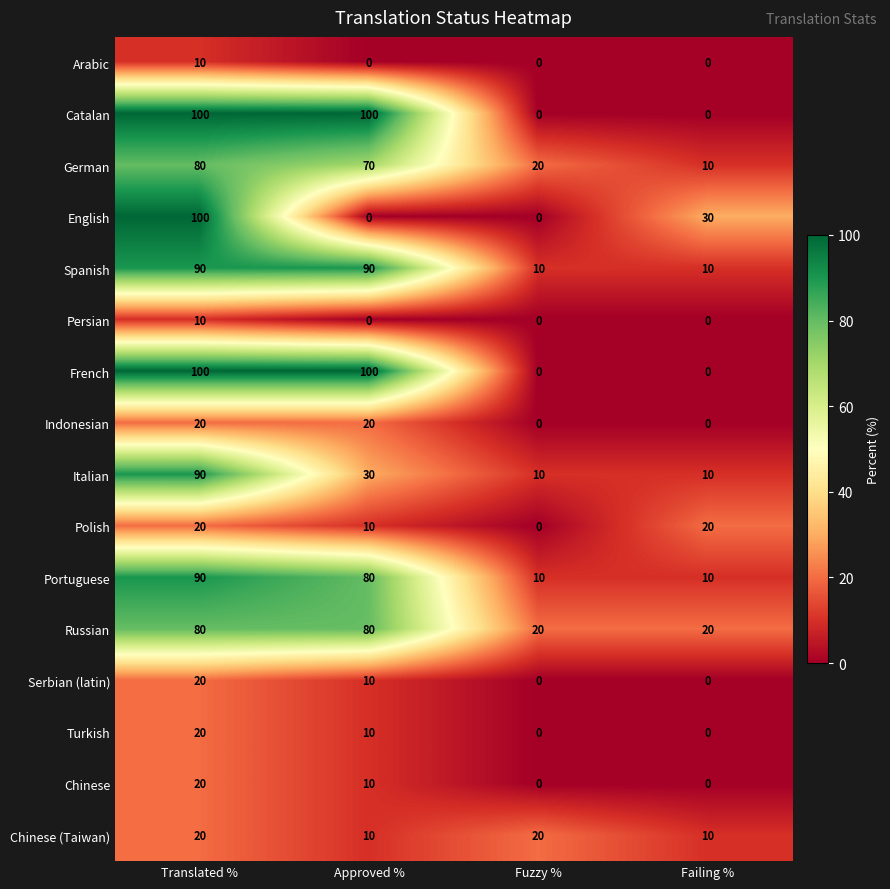

What is the maximum value shown in the chart?

100